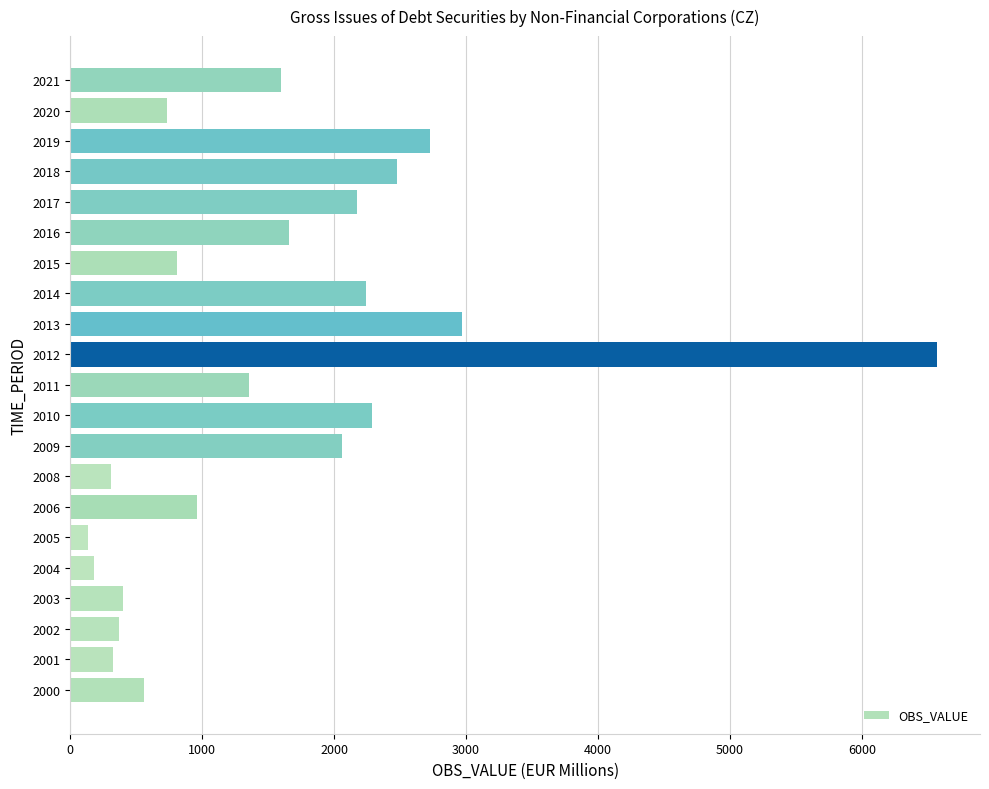

The chart shows a value of 134.3 at 2005. True or false?

True